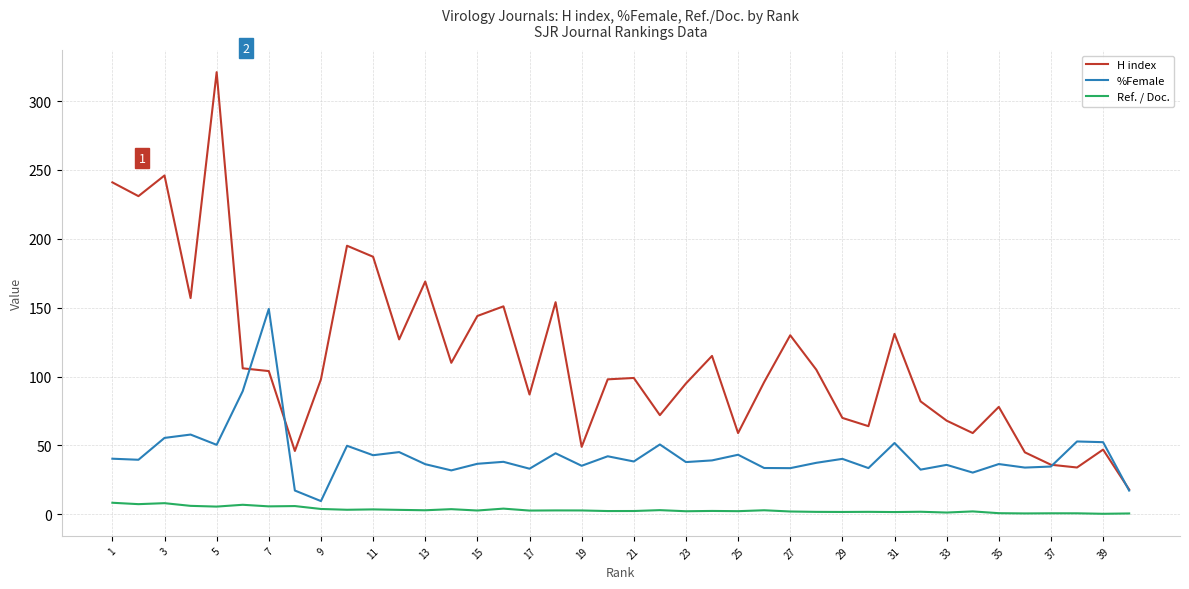

What is the lowest value of the H index series?

18.0